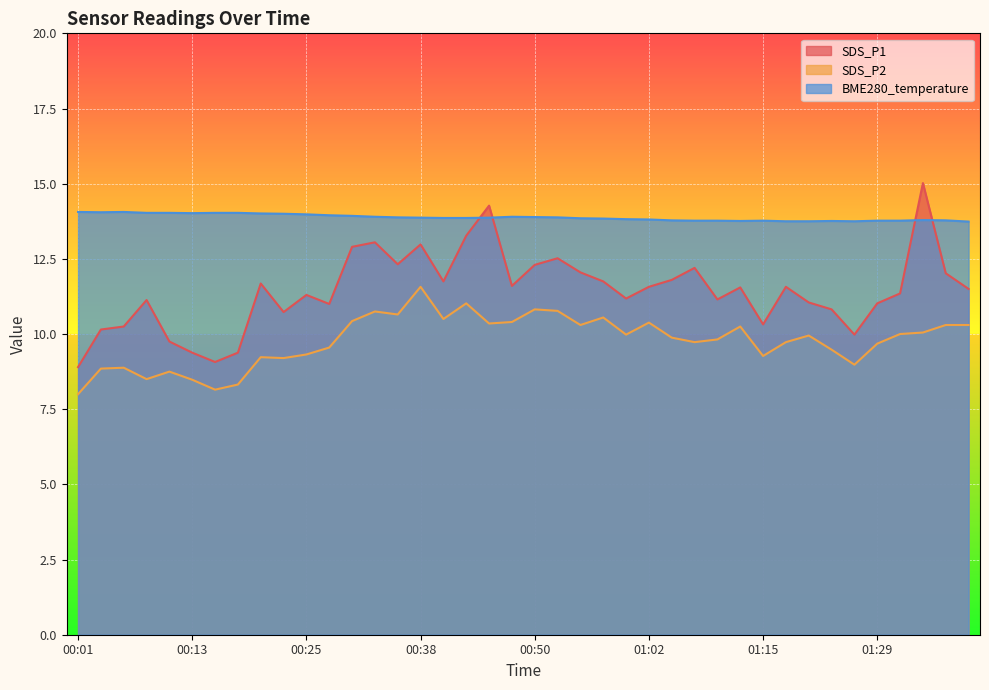

What is the average value of the SDS_P1 series?

11.4